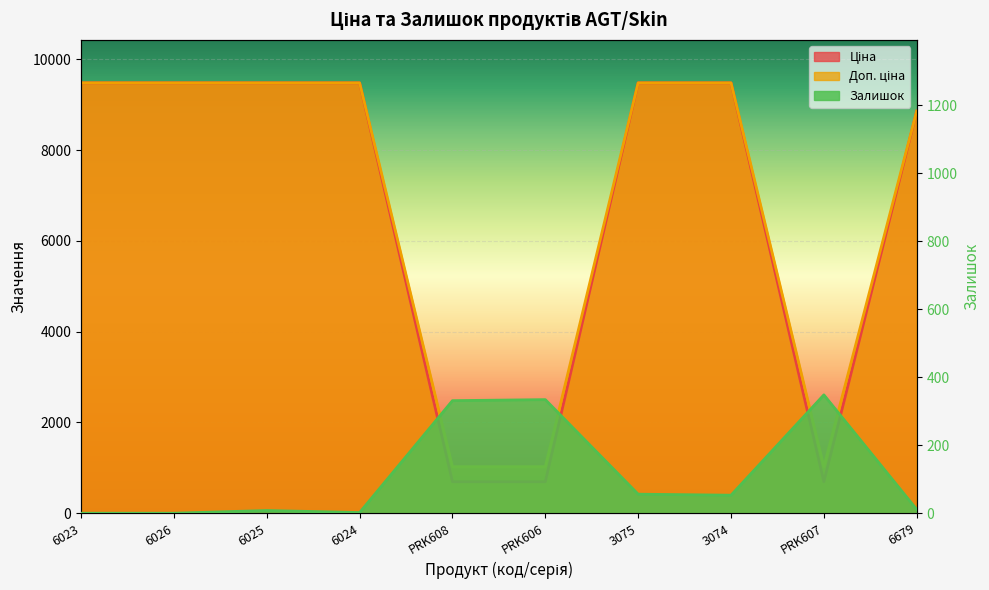

How many distinct data groups are displayed?

3